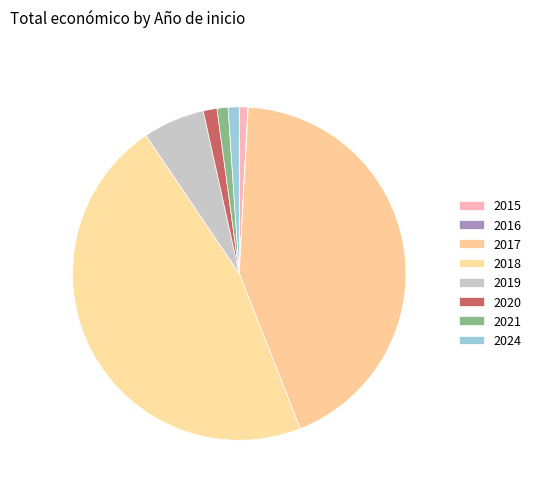

Which slice is the largest?

2018